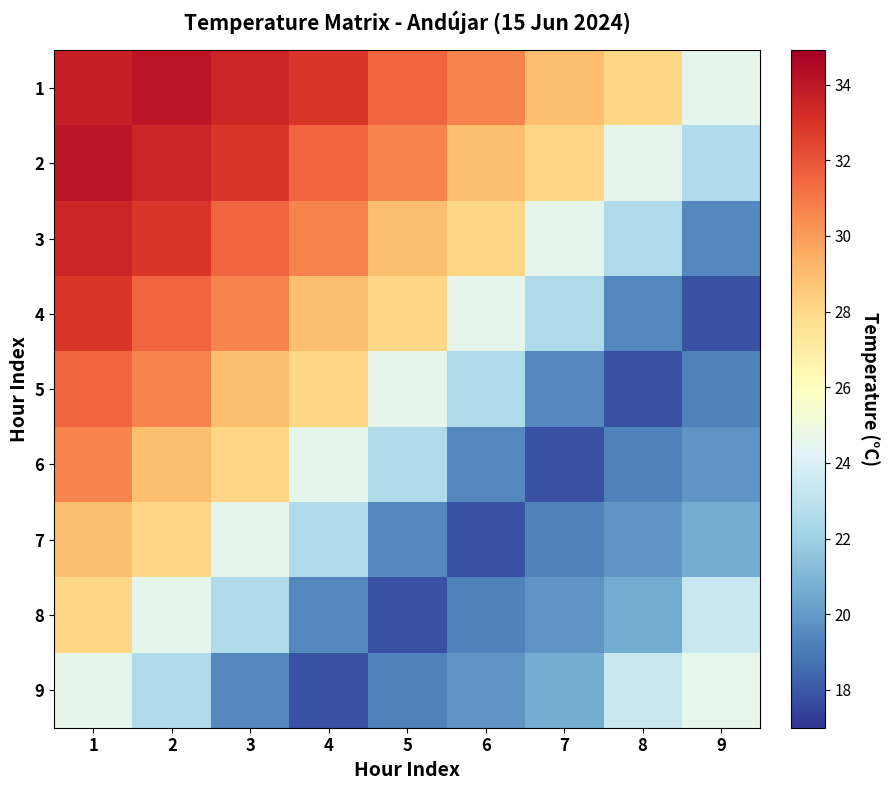

What is the minimum value shown in the chart?

17.8